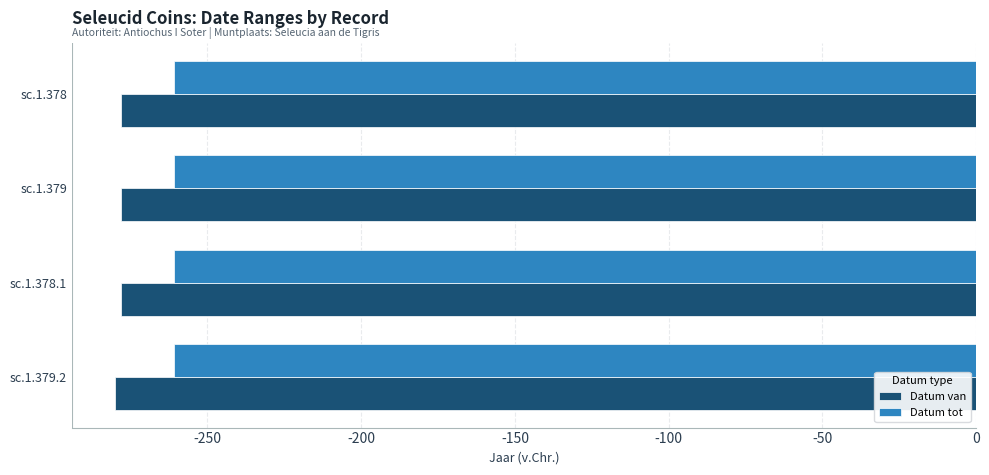

At sc.1.379, list the series in order from largest to smallest.

Datum tot, Datum van